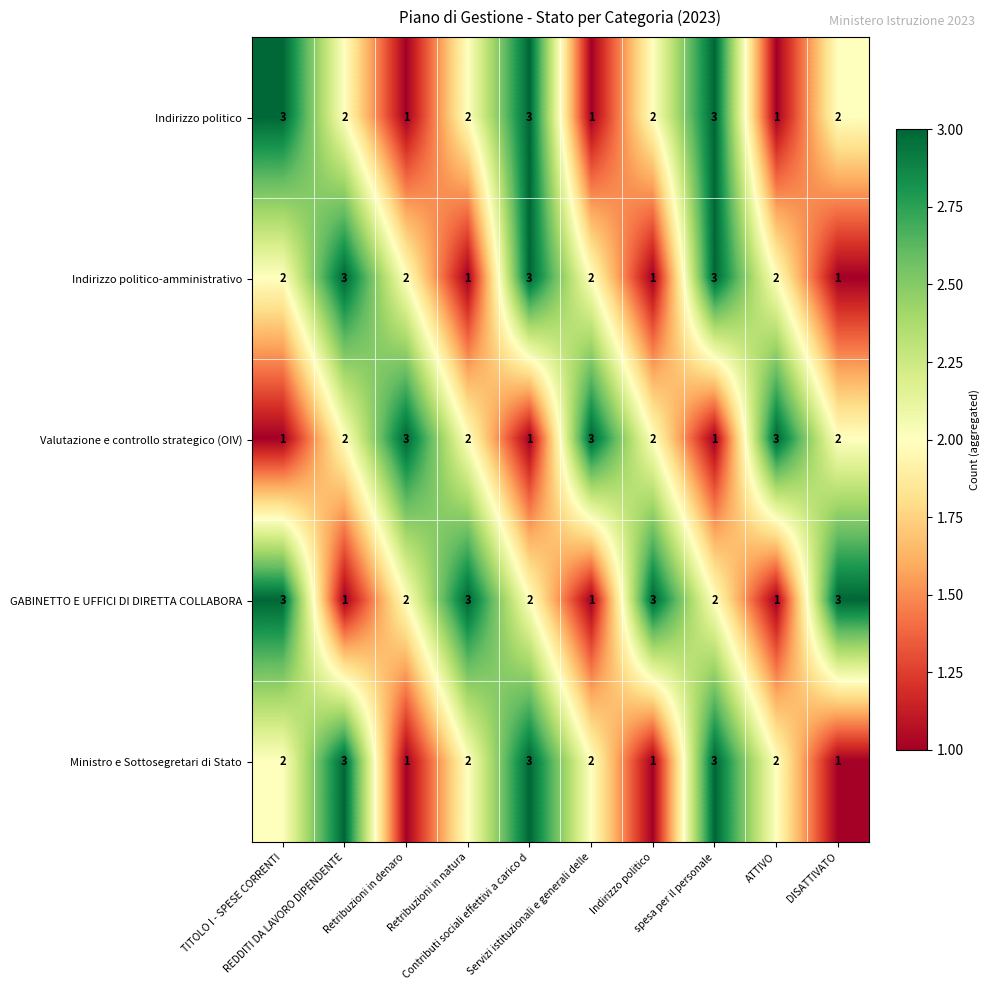

What is the greatest value displayed?

3